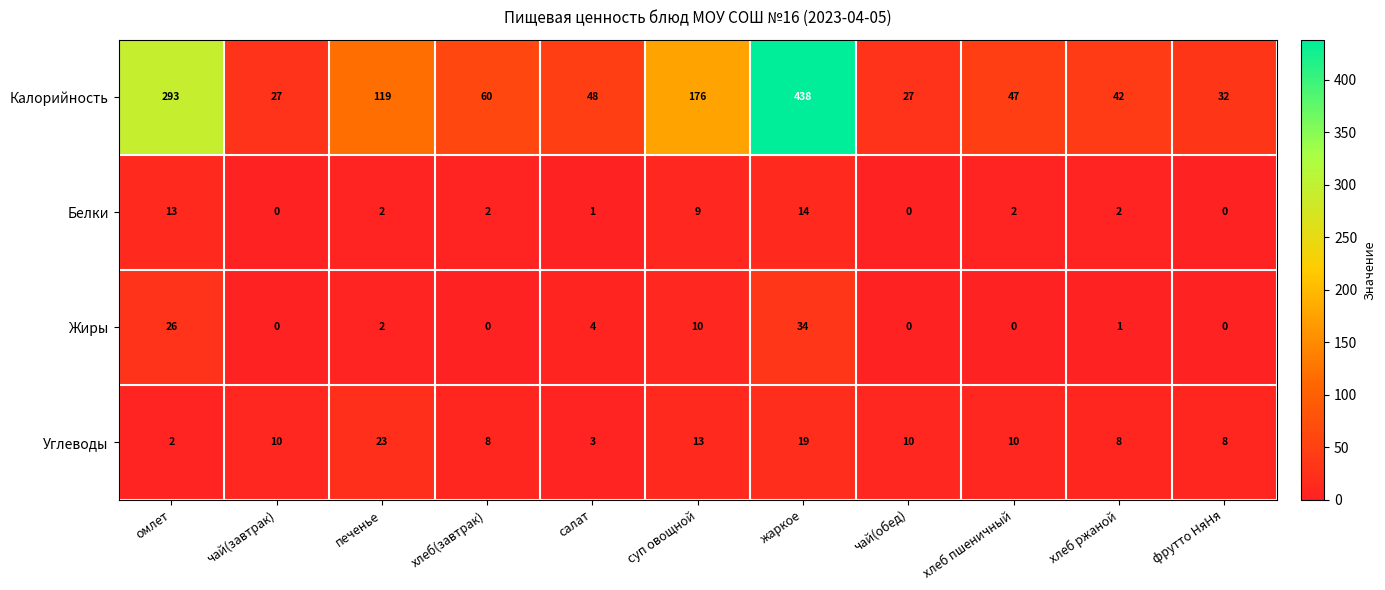

True or false: Жиры has a value of 0 at хлеб(завтрак).

True